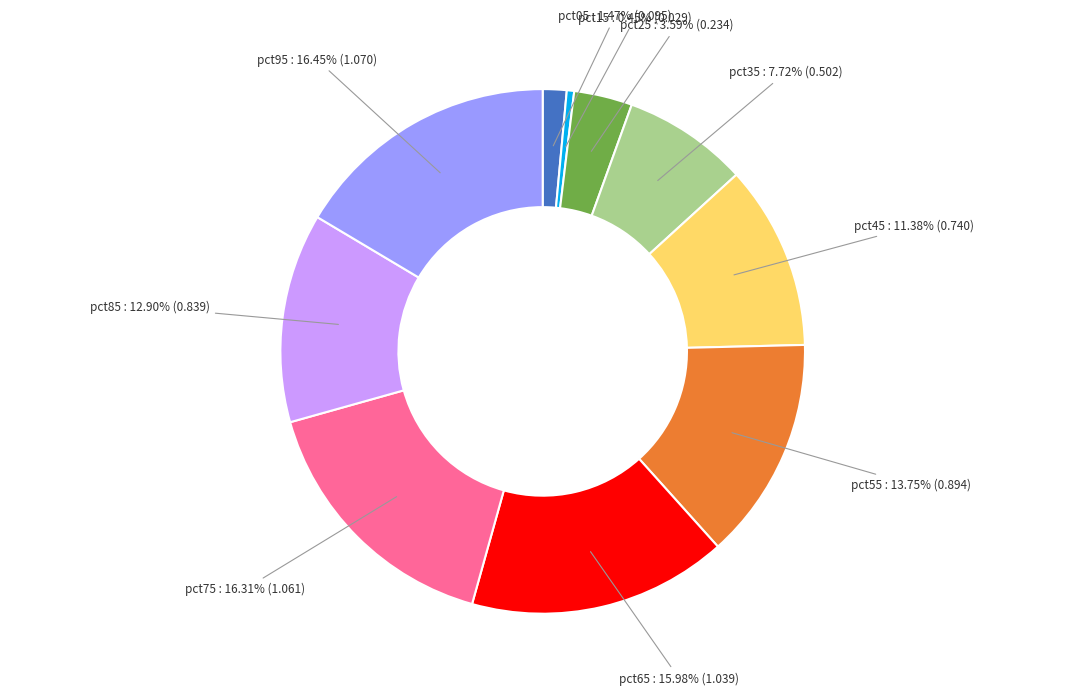

Count the number of slices in the pie.

10